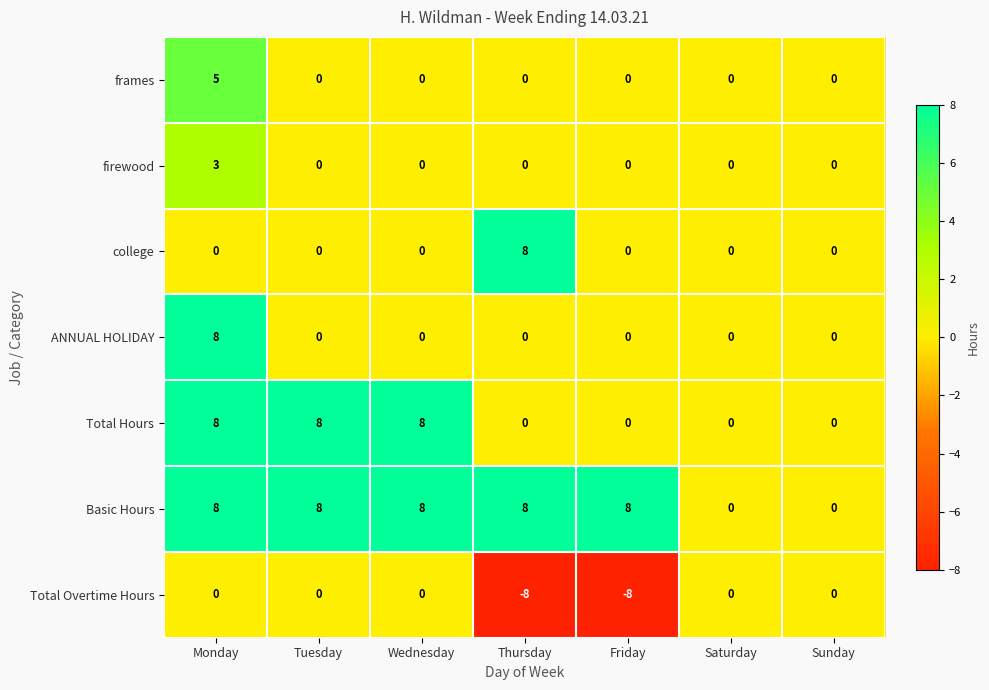

What is the spread (max minus min) of values at Monday?

8